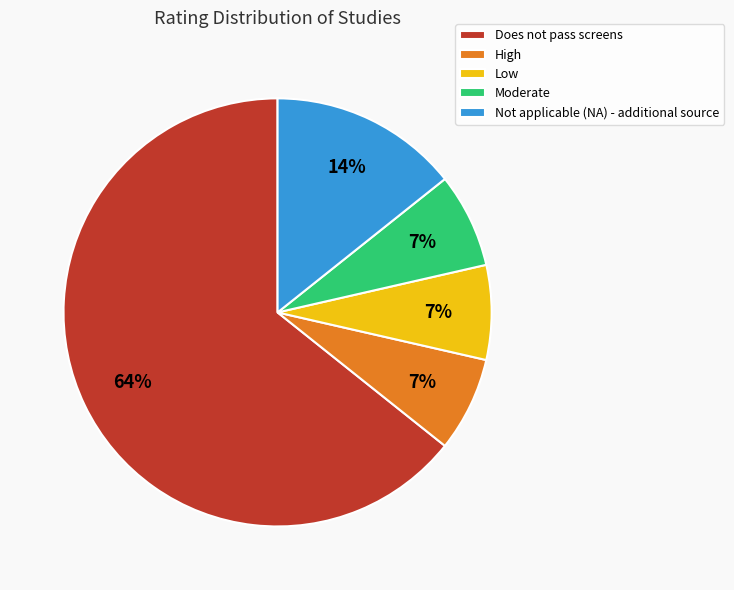

What percentage is the High slice, to the nearest percent?

7%